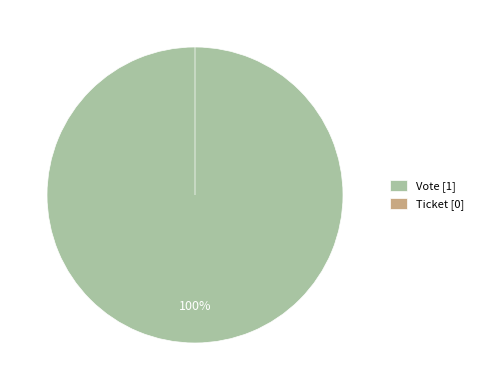

Count the number of slices in the pie.

2